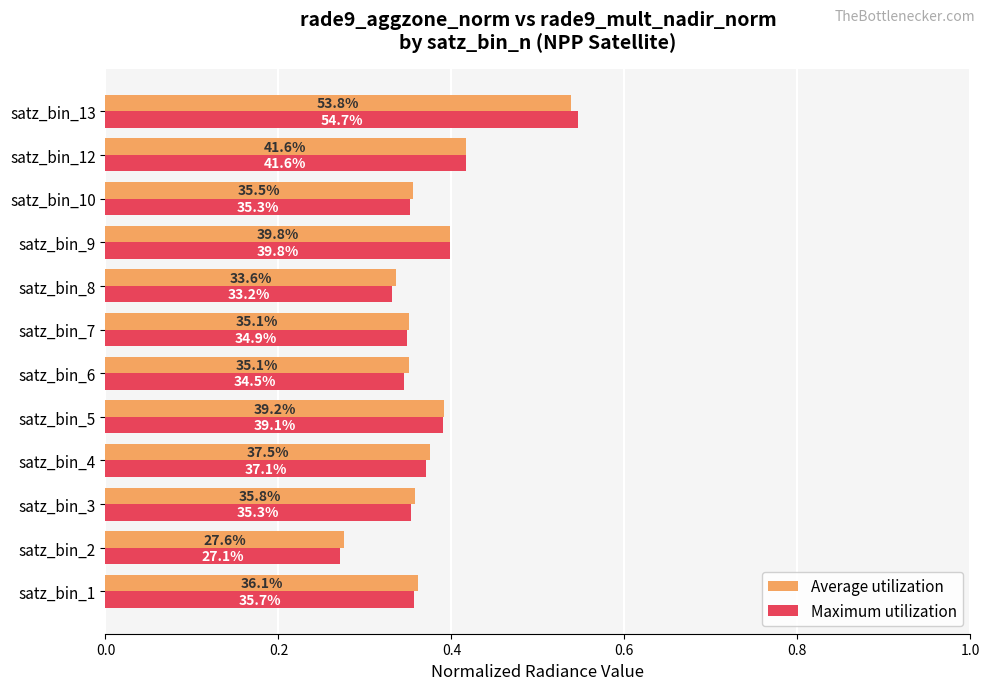

What are all the series names shown in the legend?

Average utilization, Maximum utilization